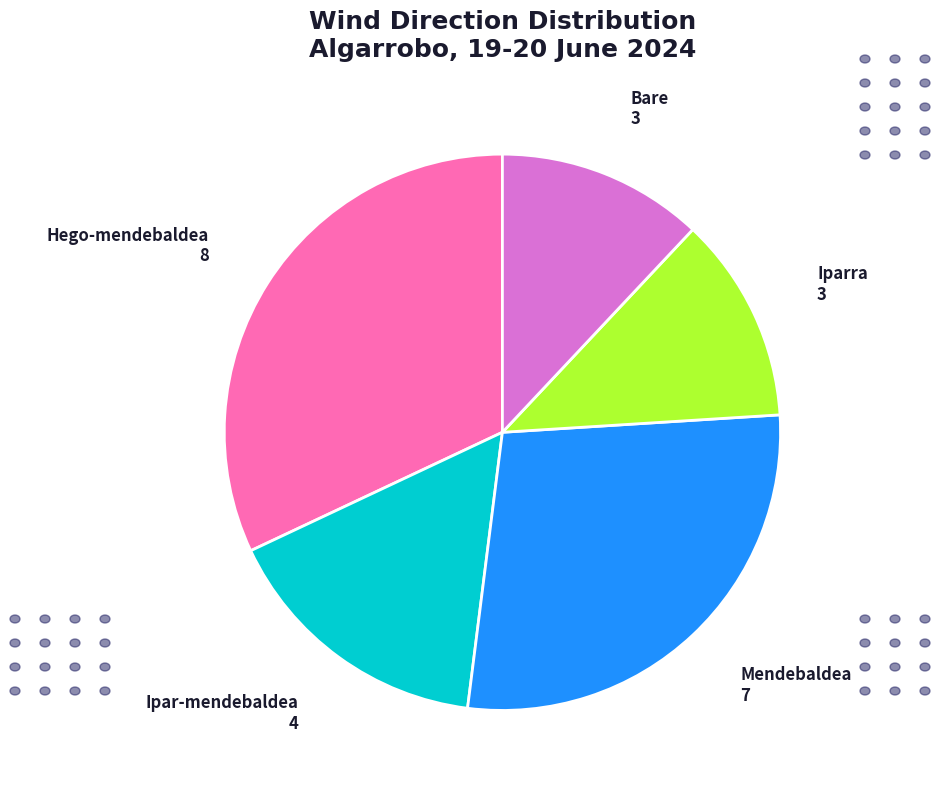

Which slice is the largest?

Hego-mendebaldea